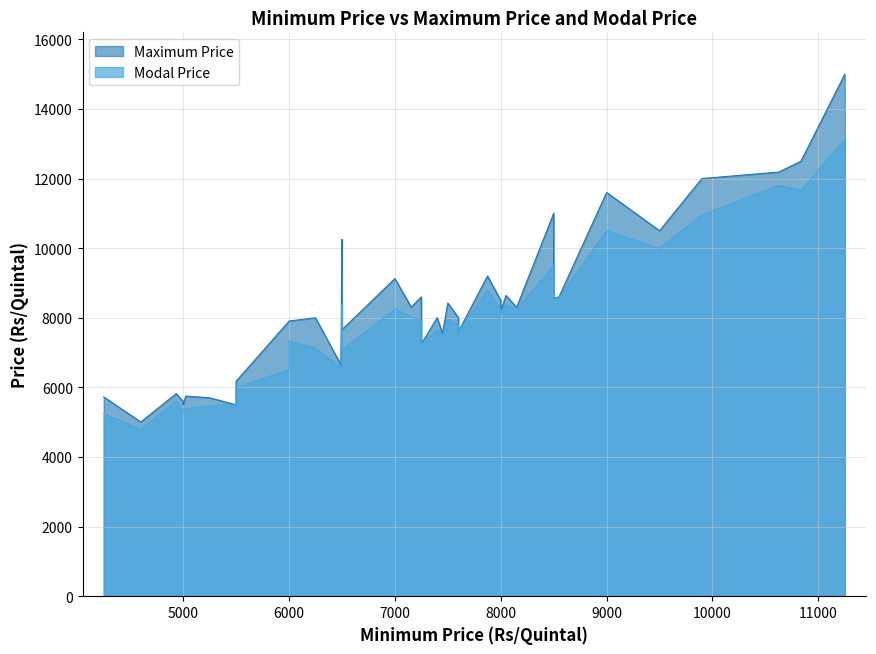

In Modal Price, how many points are lower than both neighbors (excluding endpoints)?

12